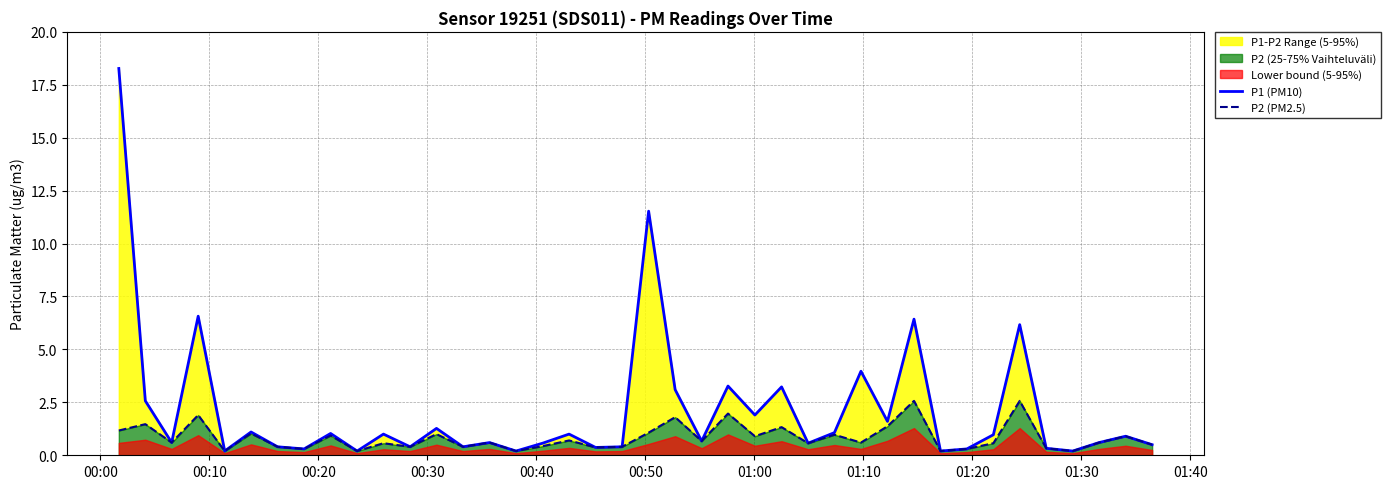

True or false: P1 (PM10) and P2 (PM2.5) cross at least once.

False